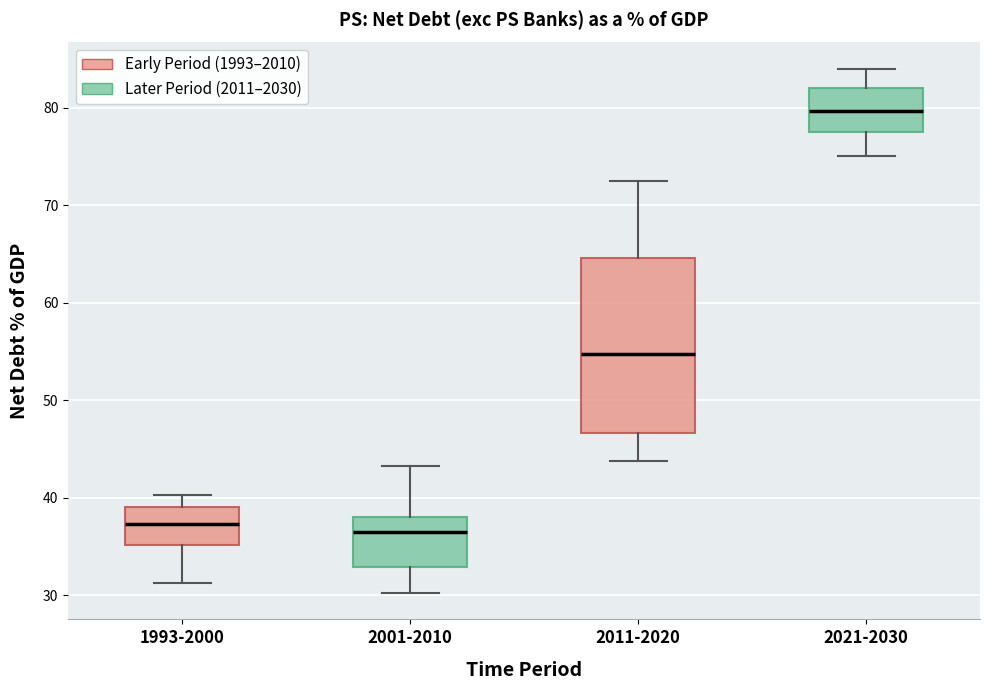

Reading left to right, read every box against the y-axis: the position of its median line, the range the box covers, and the ends of its whiskers. The values are not printed on the chart, so give them approximately, as read against the axis.

1993-2000: median 37, box 35 to 39, whiskers 31 to 40
2001-2010: median 37, box 33 to 38, whiskers 30 to 43
2011-2020: median 55, box 47 to 65, whiskers 44 to 73
2021-2030: median 80, box 77 to 82, whiskers 75 to 84